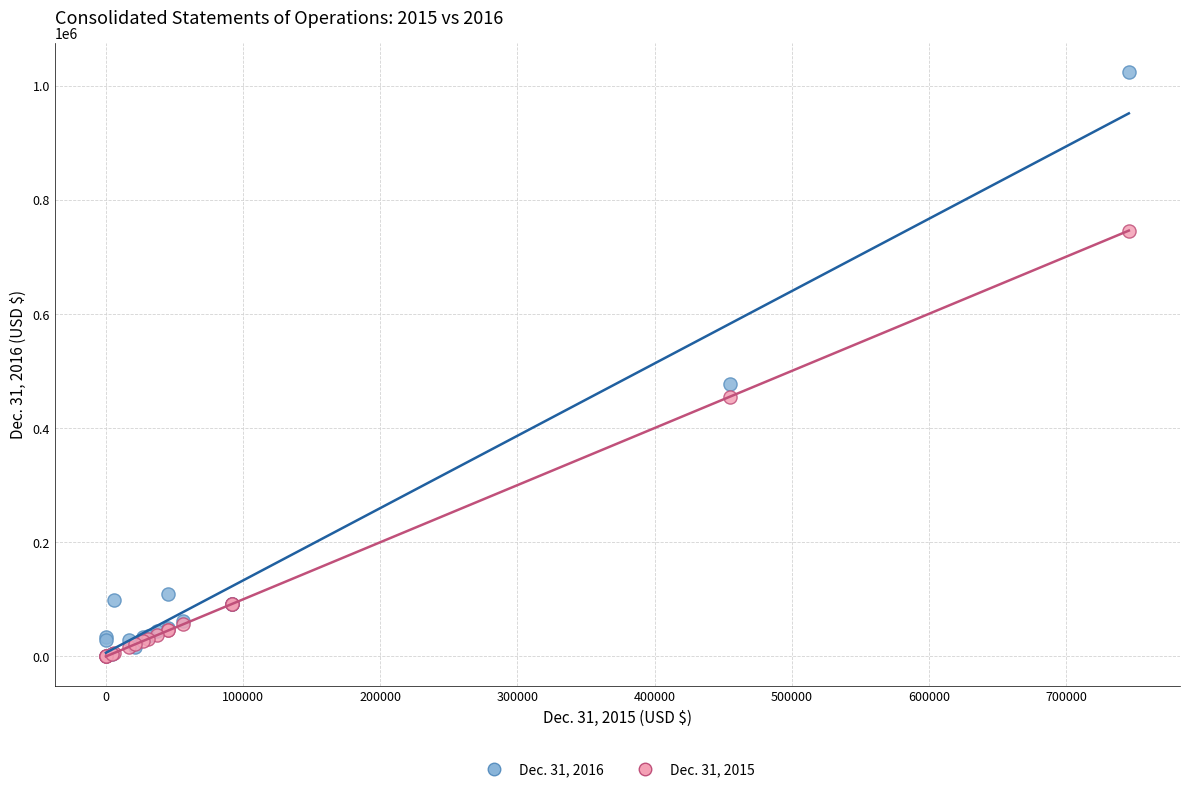

What are all the series names shown in the legend?

Dec. 31, 2016, Dec. 31, 2015